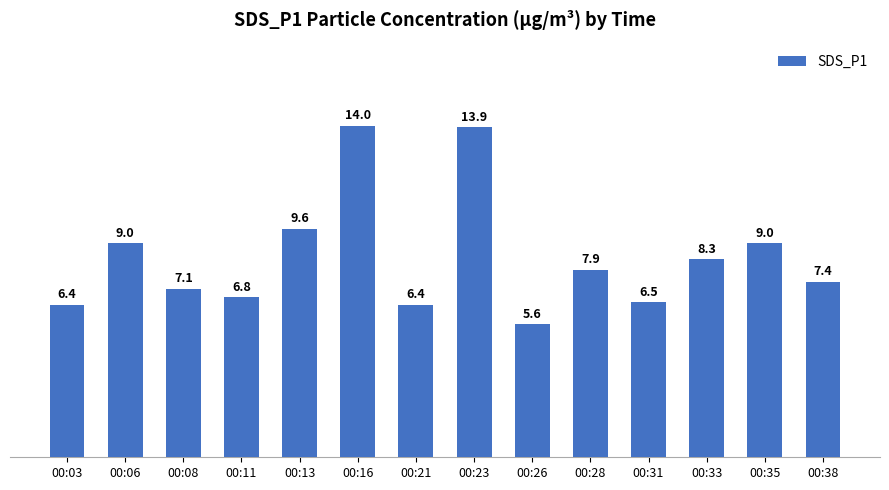

Does the chart contain any negative values?

No